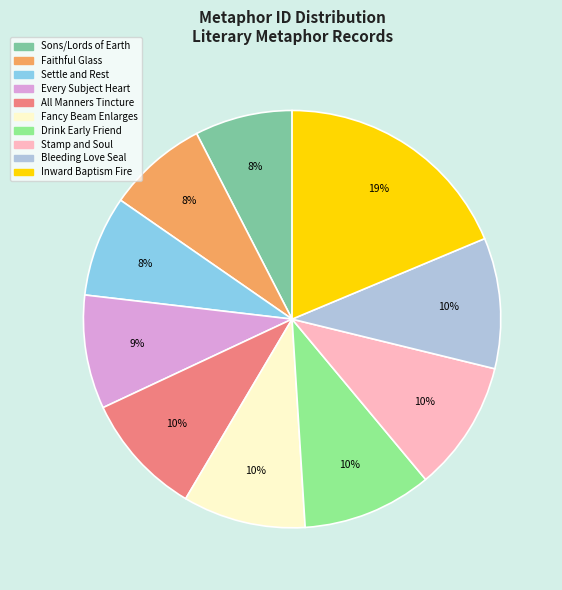

True or false: Settle and Rest accounts for 16% of the total.

False